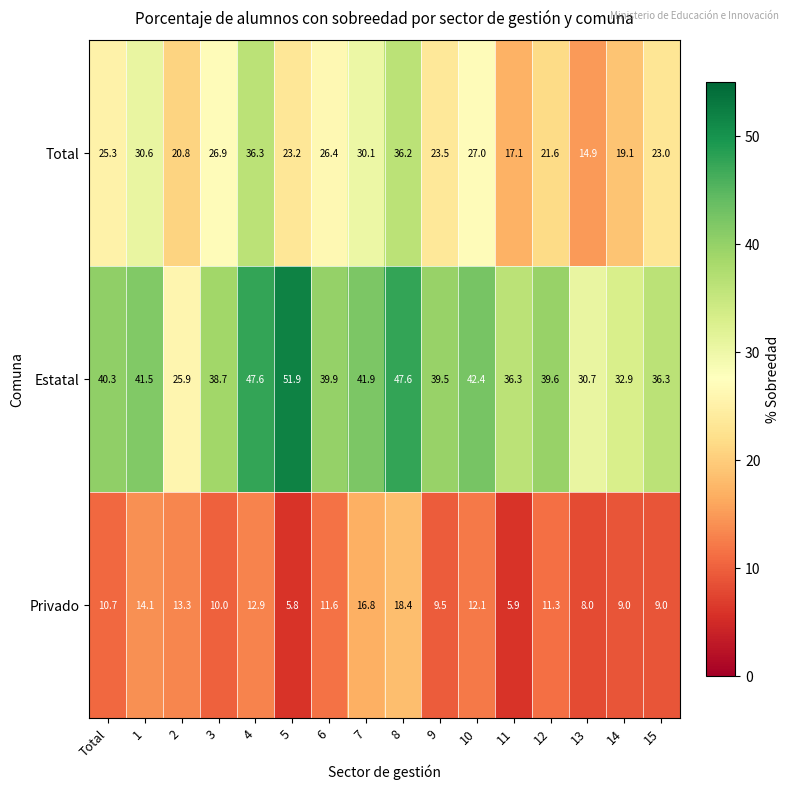

Is it true that Privado equals 4.5 at 4?

False